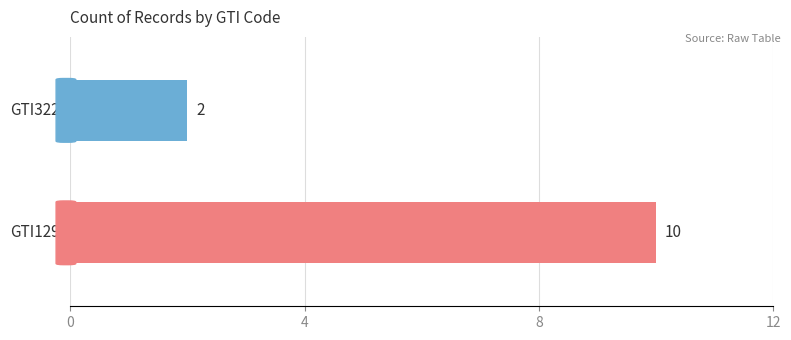

What is the greatest value displayed?

10